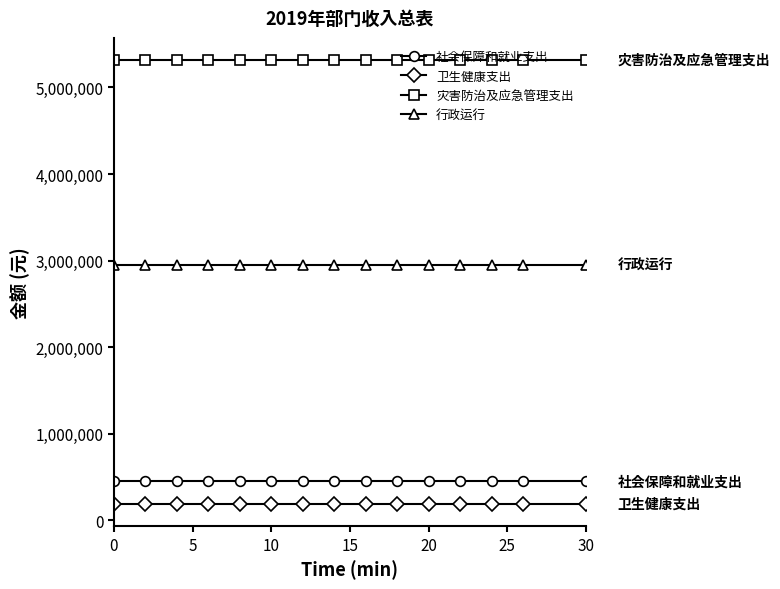

True or false: 行政运行 and 社会保障和就业支出 cross at least once.

False